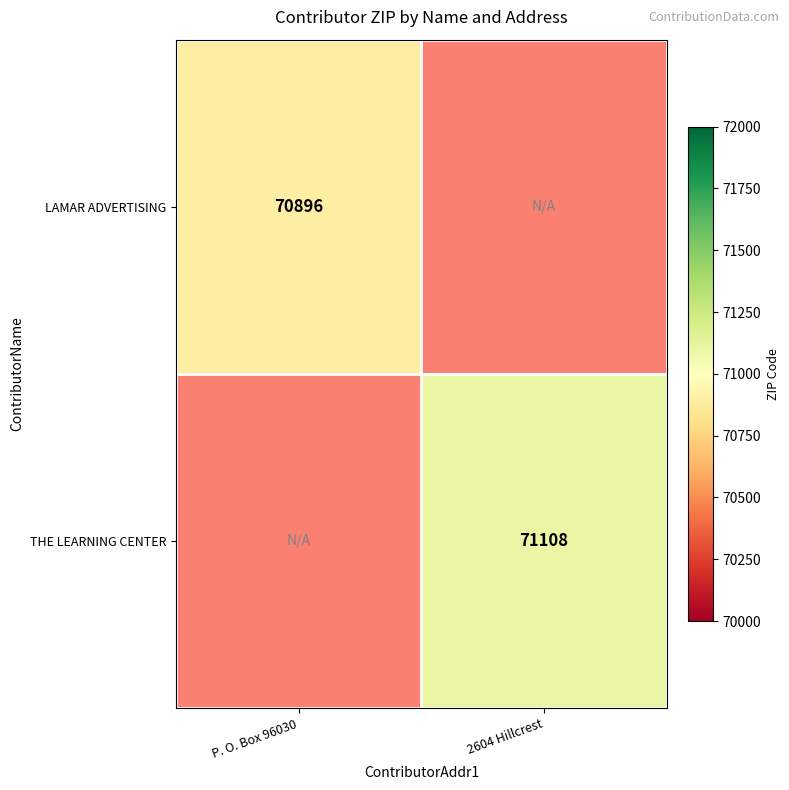

The value of THE LEARNING CENTER at 2604 Hillcrest is 116324. True or false?

False